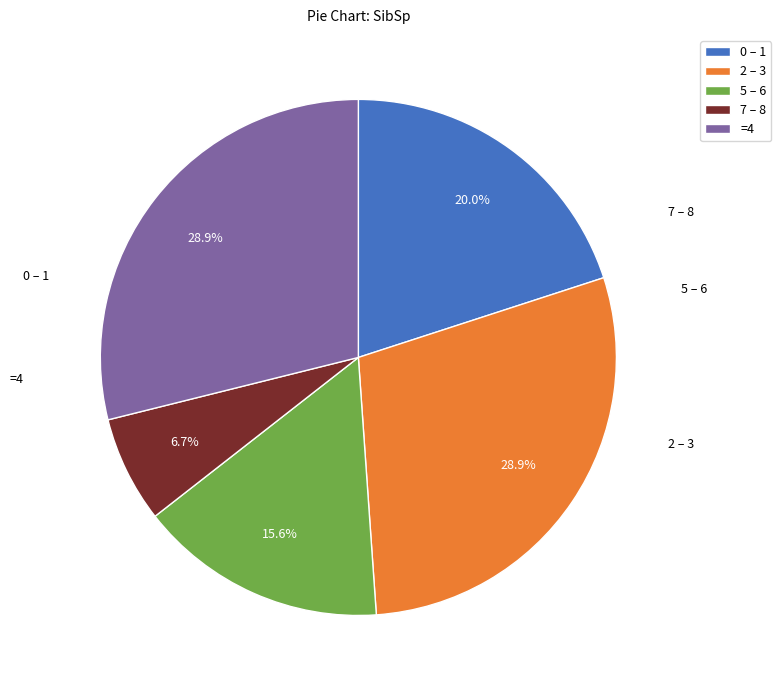

What is the ratio of the value at 0 – 1 to the value at 7 – 8?

3.0